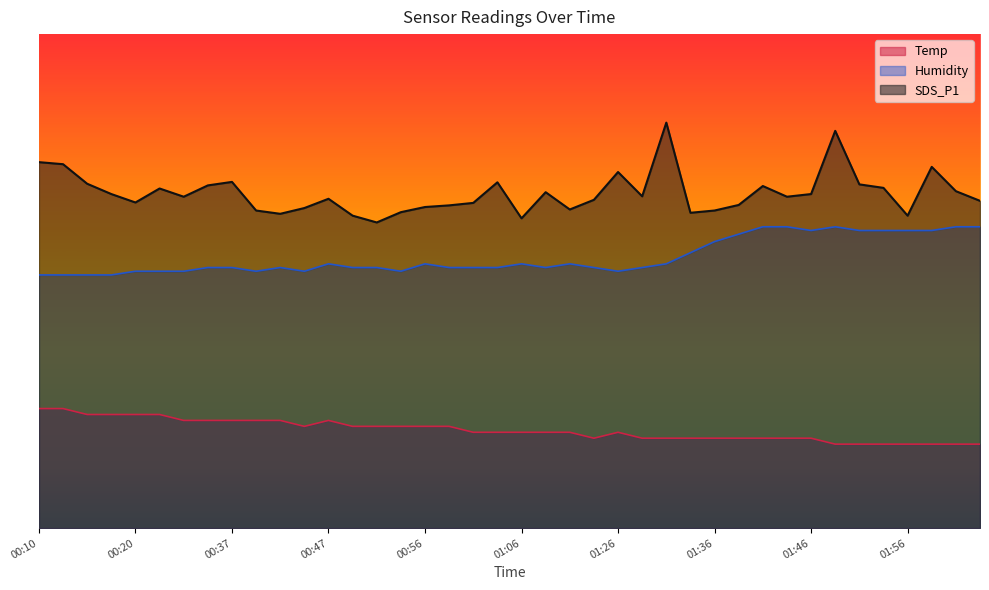

Rank the series by their maximum value, from highest to lowest.

SDS_P1, Humidity, Temp